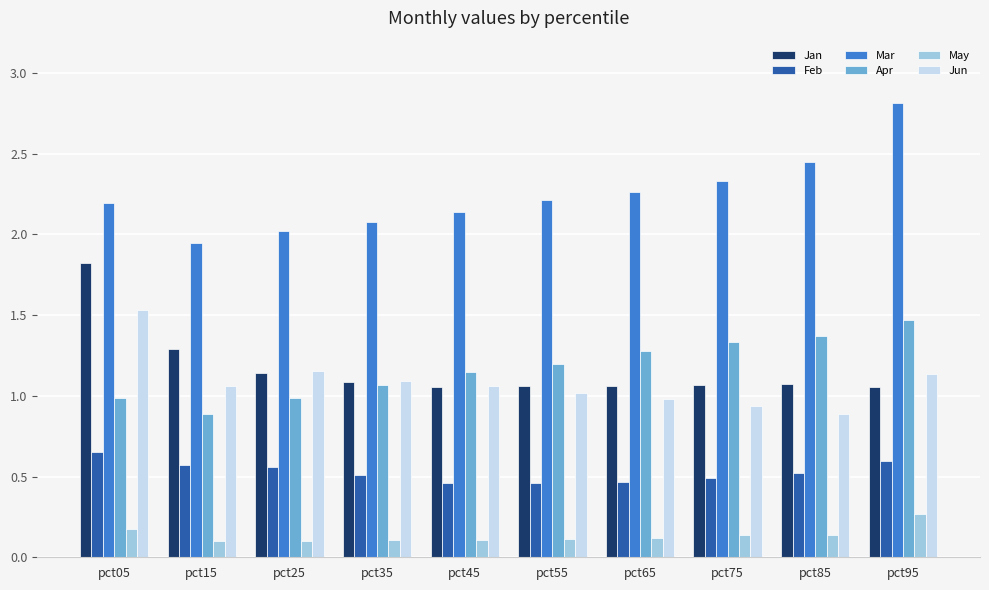

At which label is Mar closest to 2?

pct25